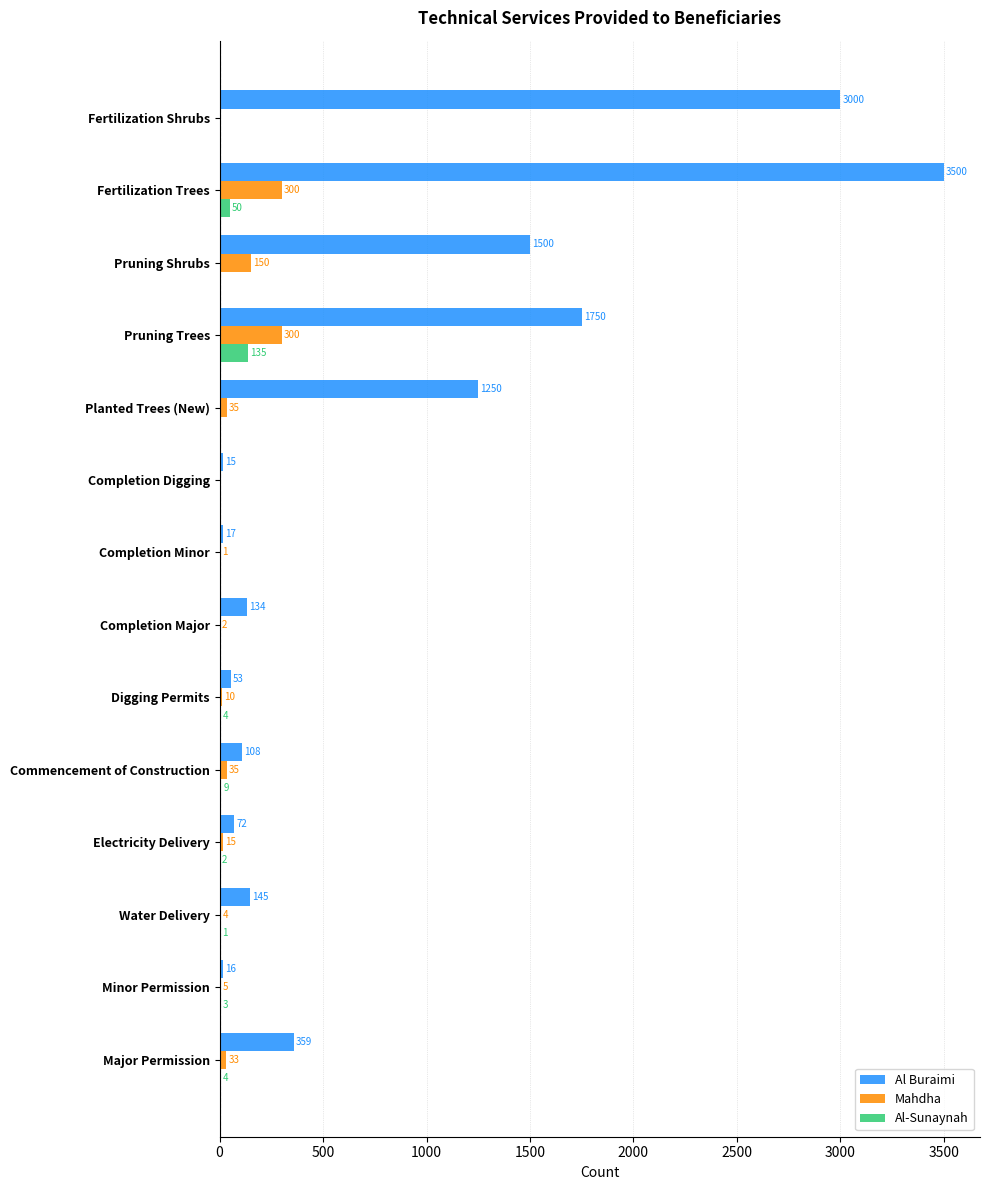

Between Completion Minor and Planted Trees (New), which series saw the biggest shift?

Al Buraimi